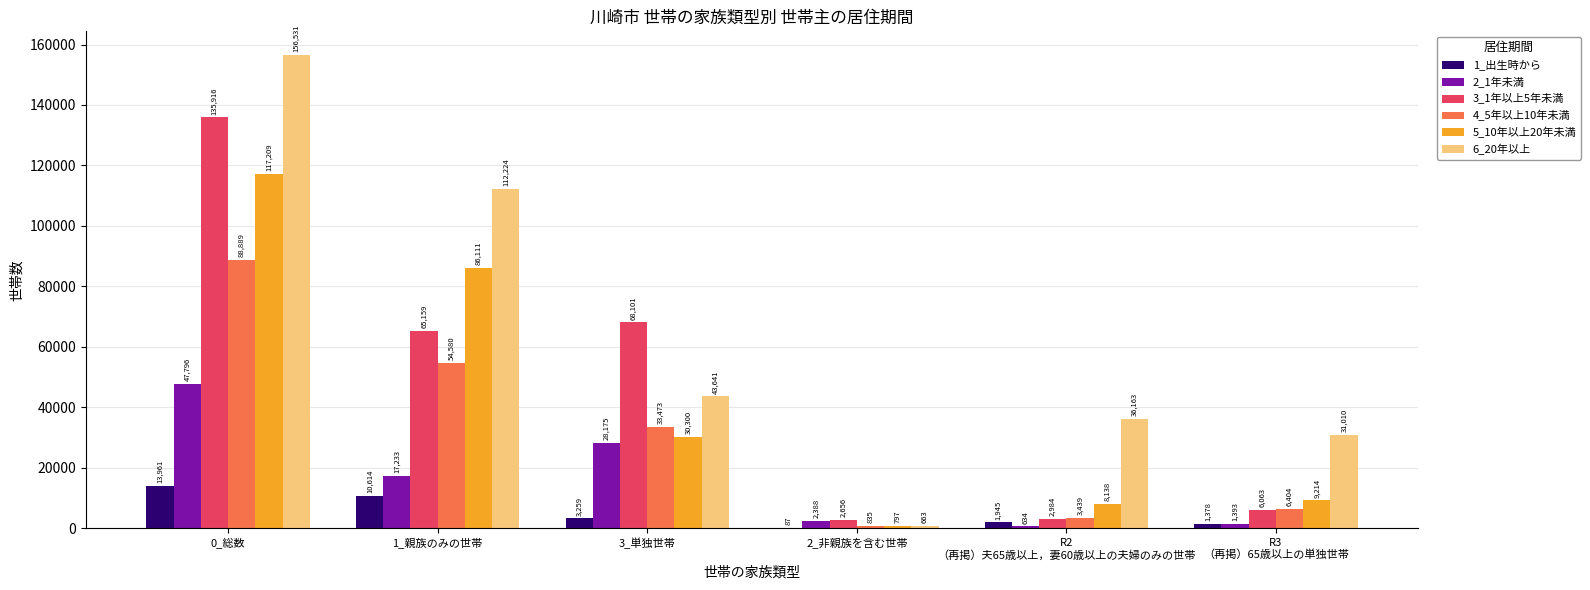

Which series has the largest total across all categories?

6_20年以上